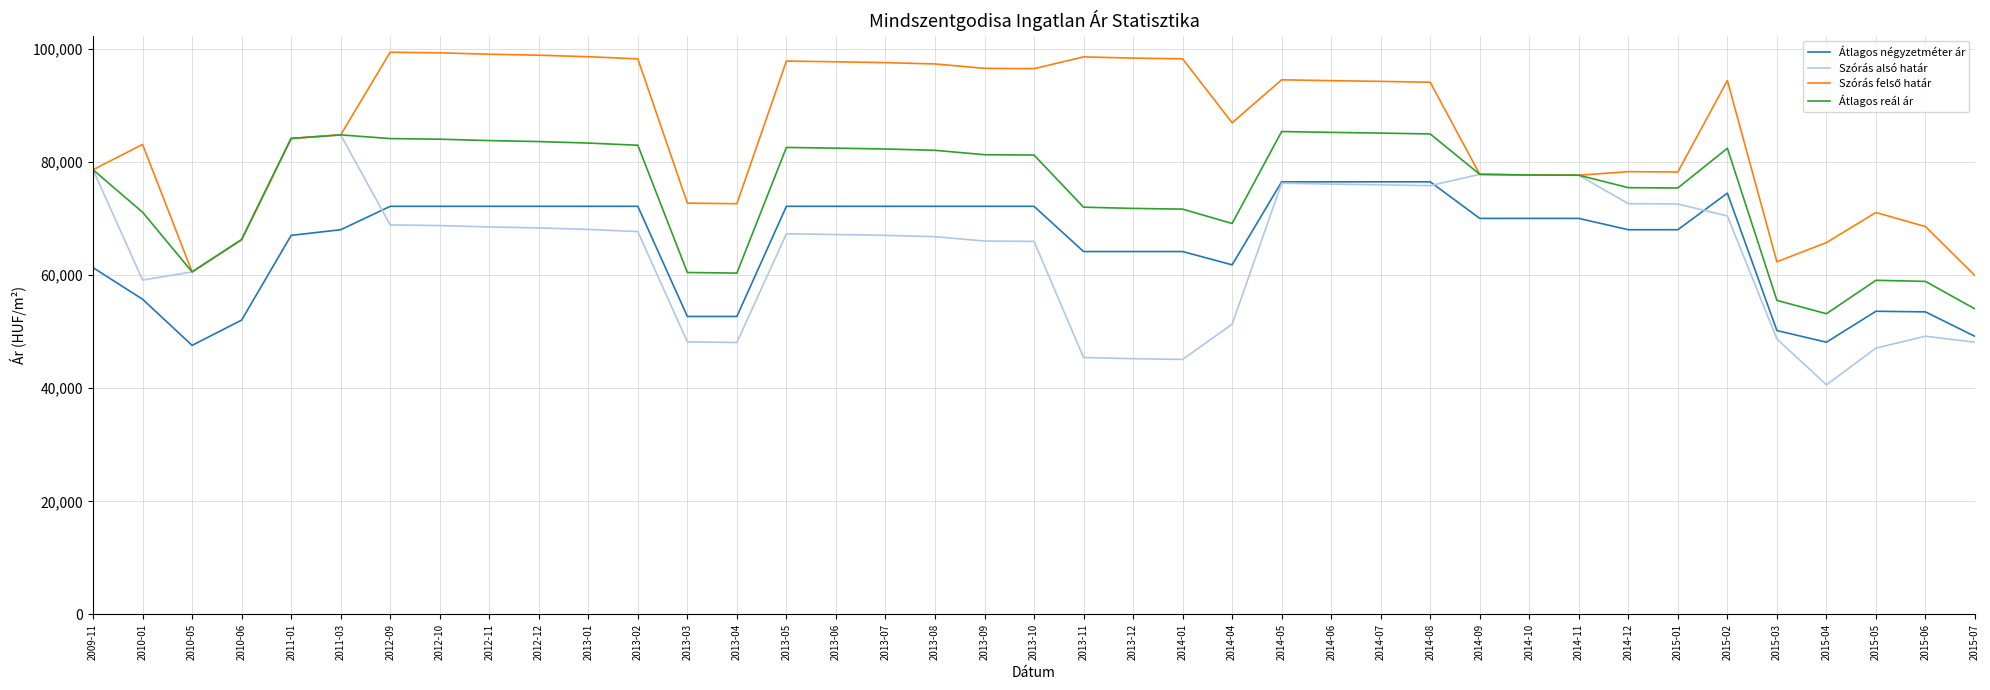

What is the total value across all series at 2012-09?

324457